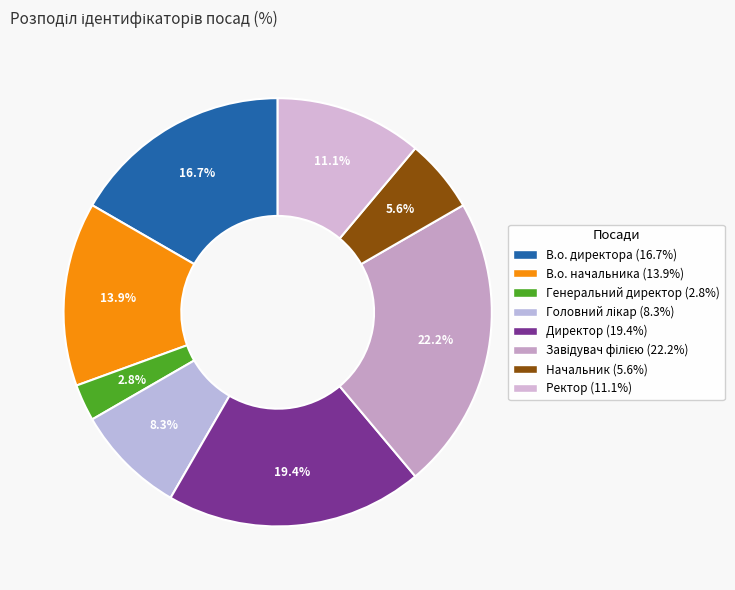

To the nearest percent, what is the average slice percentage?

12%